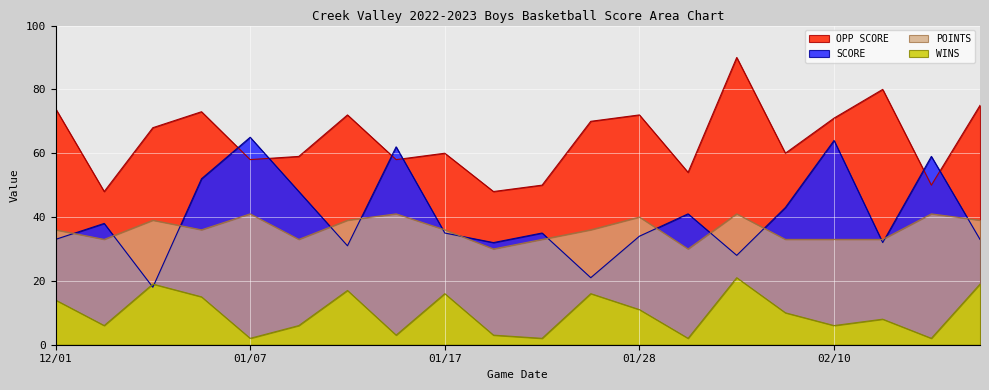

What is the total value across all series at 01/12?

159